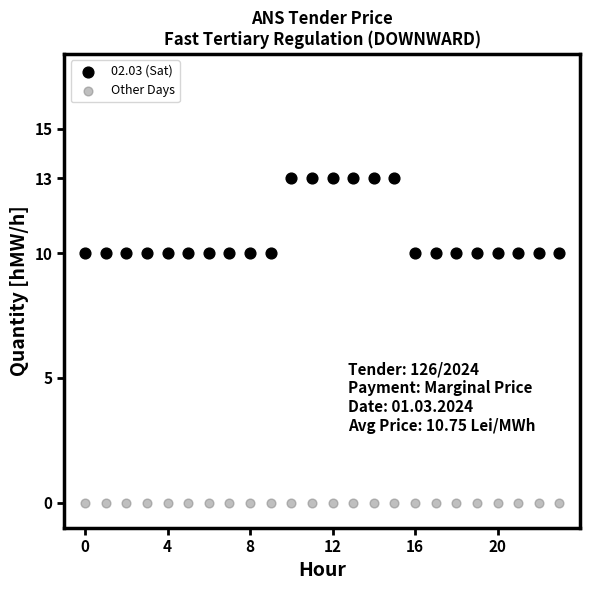

Which series contains the lowest Y value?

Other Days